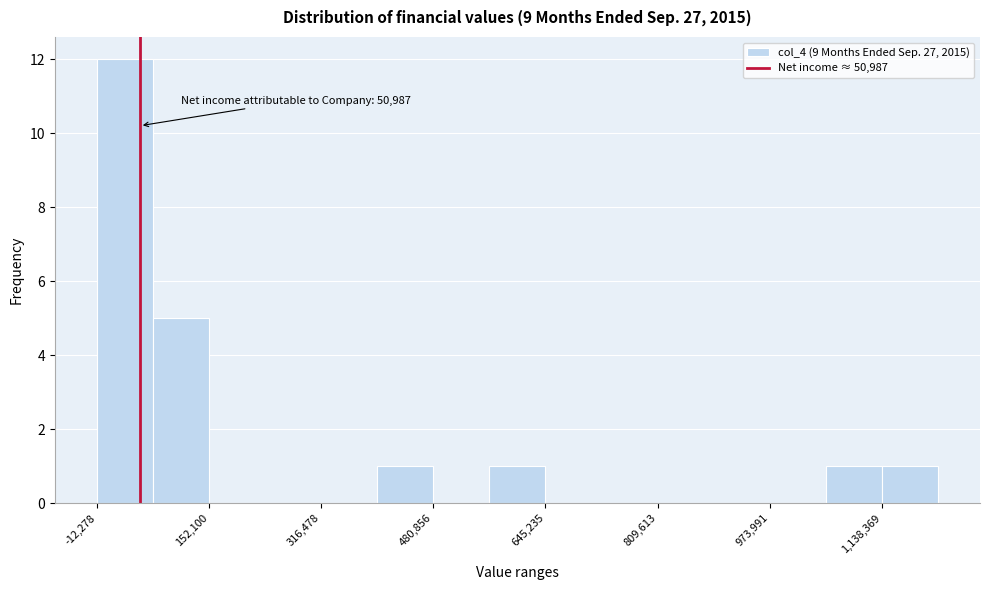

Which range on the x-axis has the tallest bar?

-20000 to 60000